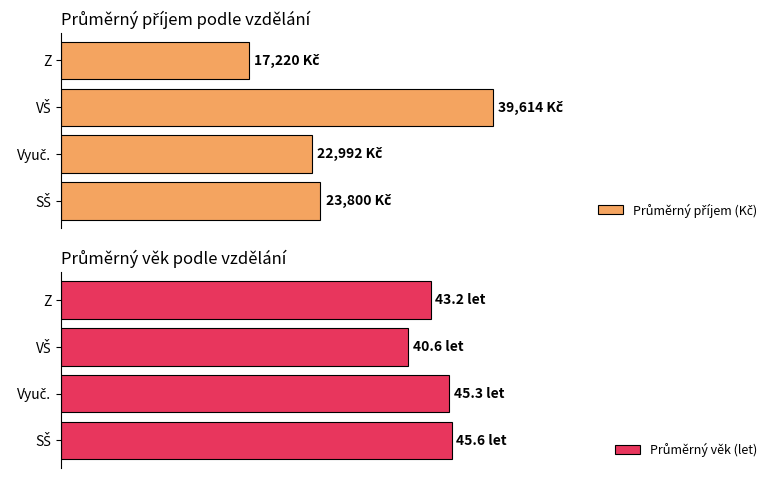

Between VŠ and SŠ, which is larger?

VŠ